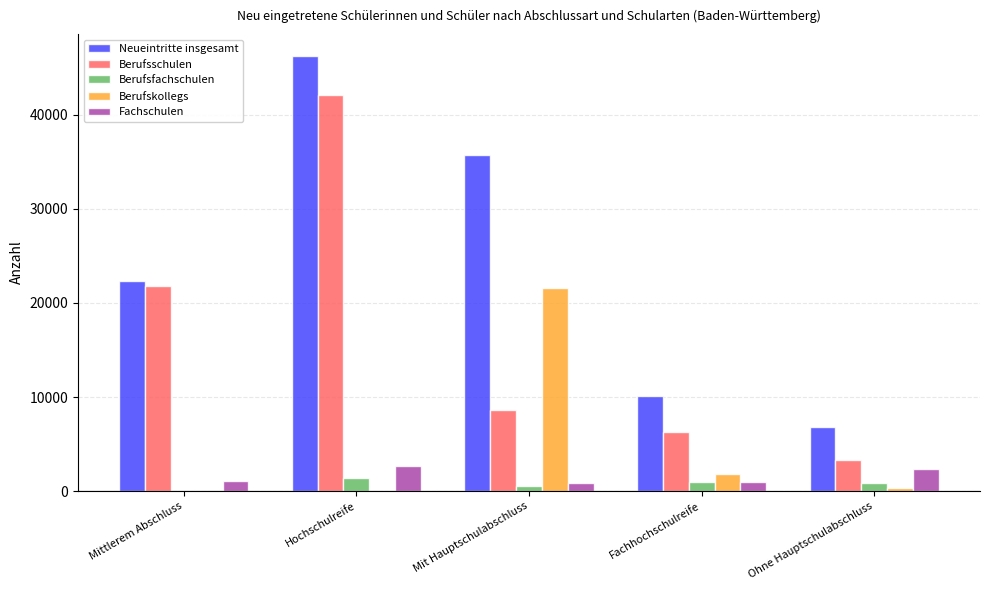

What is the highest value of the Berufsschulen series?

42152